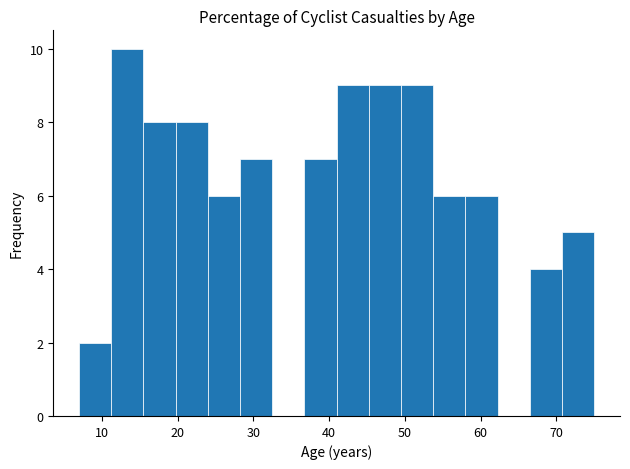

Over which range of the x-axis is the bar tallest?

11 to 16